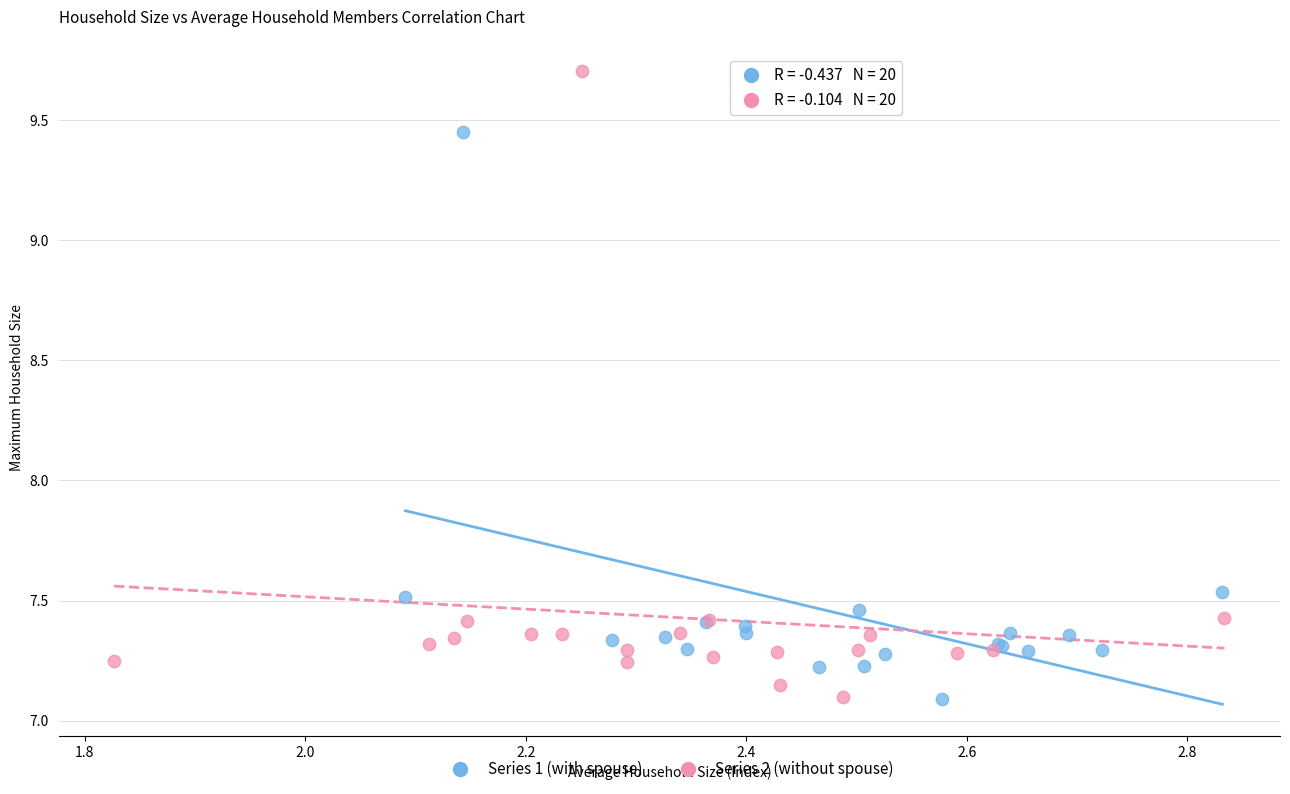

Which series has the widest spread of Y values?

Series 2 (without spouse)